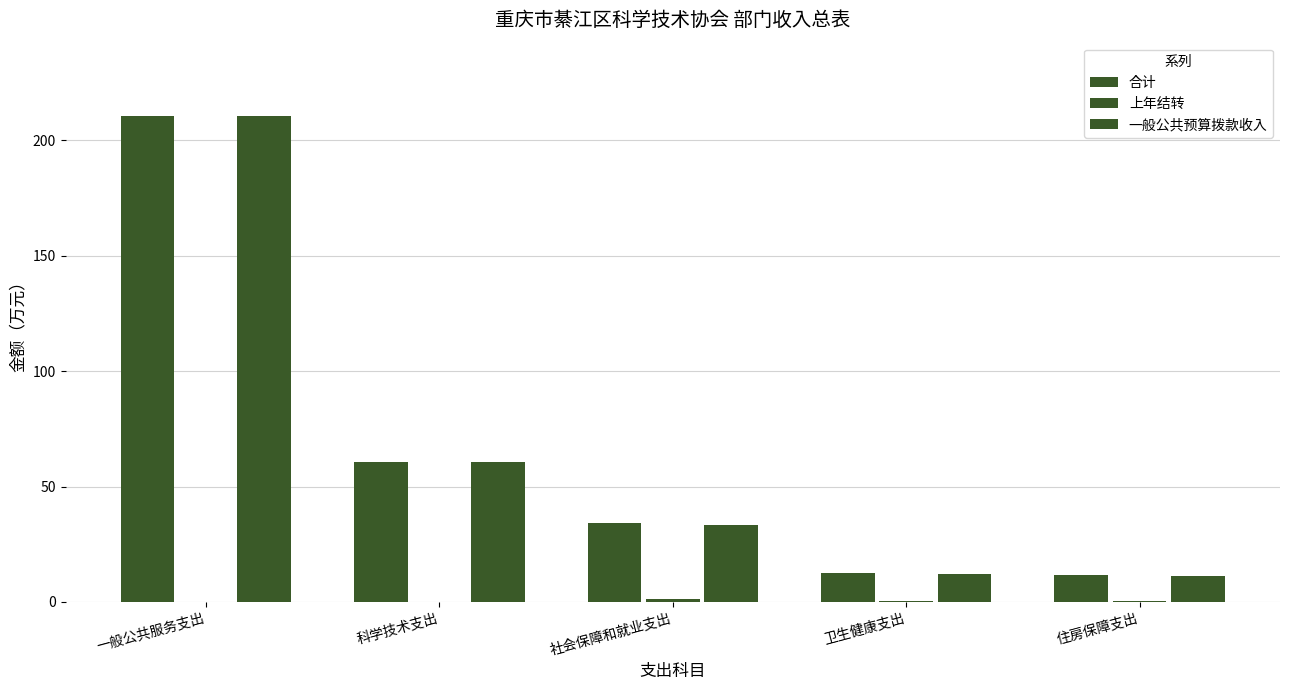

Is it true that 一般公共预算拨款收入 equals 339.4 at 一般公共服务支出?

False